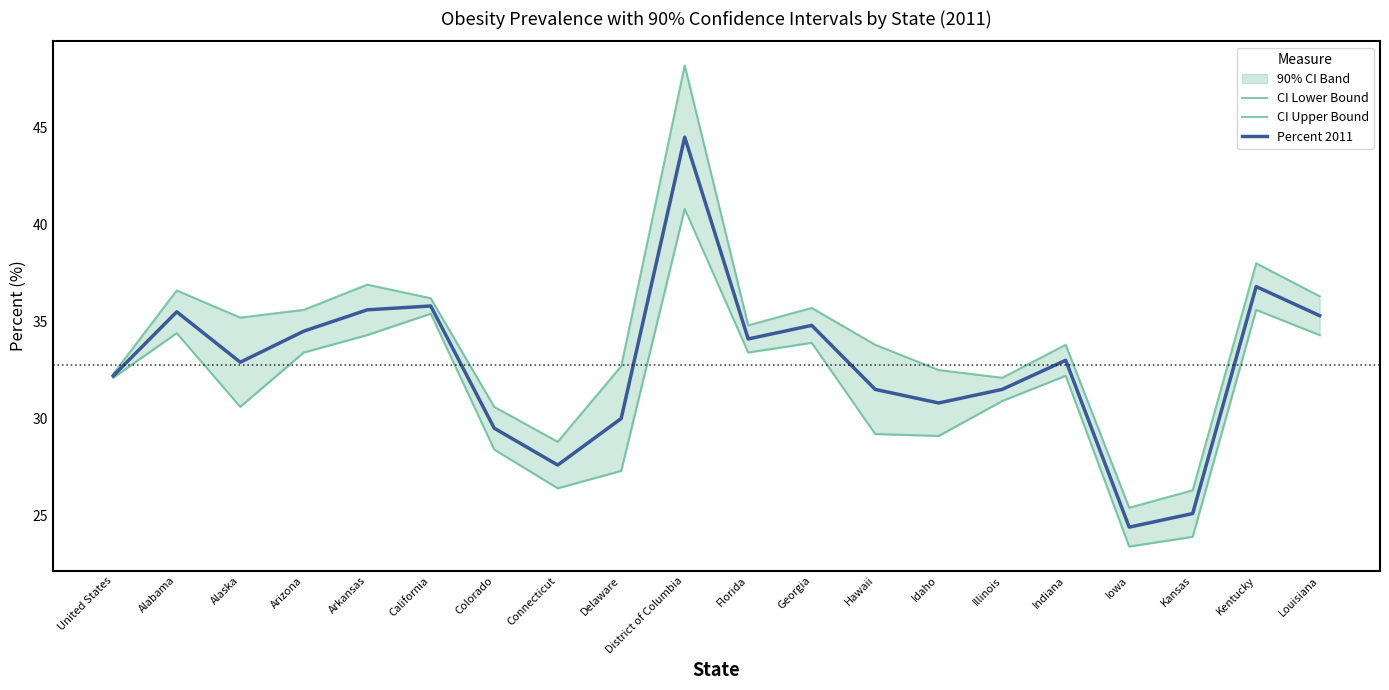

Reading left to right, transcribe all the data shown in this chart.

CI Lower Bound: 32.1	34.4	30.6	33.4	34.3	35.4	28.4	26.4	27.3	40.8	33.4	33.9	29.2	29.1	30.9	32.2	23.4	23.9	35.6	34.3
CI Upper Bound: 32.3	36.6	35.2	35.6	36.9	36.2	30.6	28.8	32.7	48.2	34.8	35.7	33.8	32.5	32.1	33.8	25.4	26.3	38.0	36.3
Percent 2011: 32.2	35.5	32.9	34.5	35.6	35.8	29.5	27.6	30.0	44.5	34.1	34.8	31.5	30.8	31.5	33.0	24.4	25.1	36.8	35.3